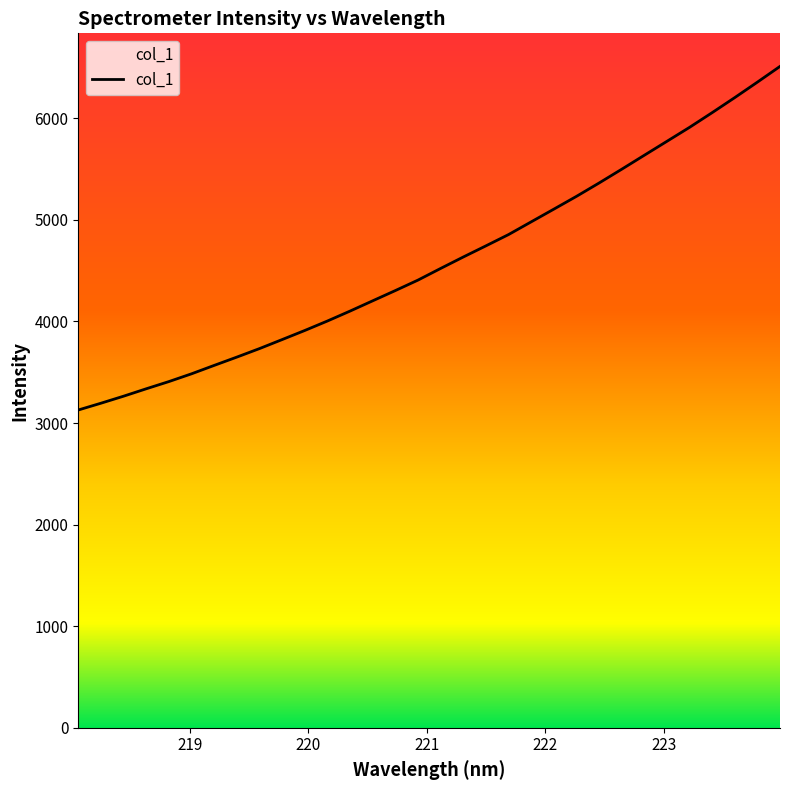

What is the minimum value shown in the chart?

3128.1